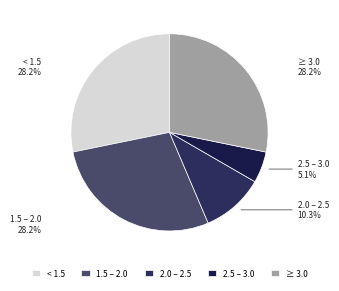

Does 2.5 – 3.0 represent more than half of the total?

No